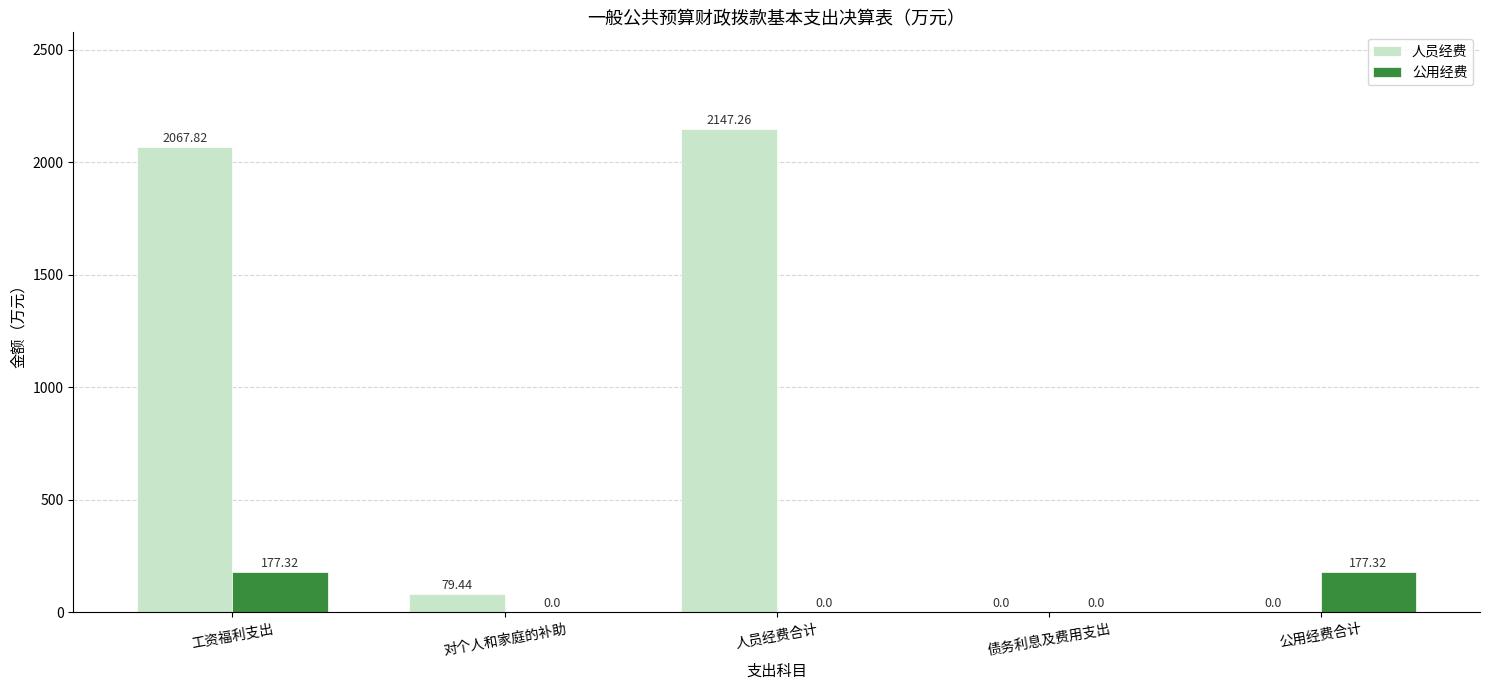

Where does the 人员经费 series first go above 79?

工资福利支出